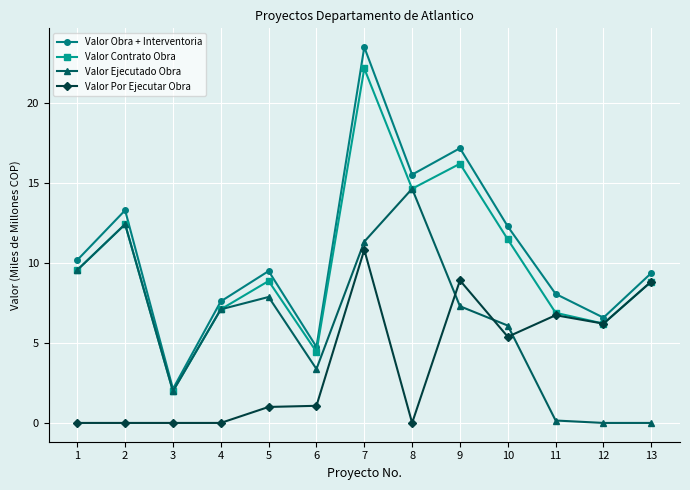

At which label is Valor Obra + Interventoria closest to 12?

10